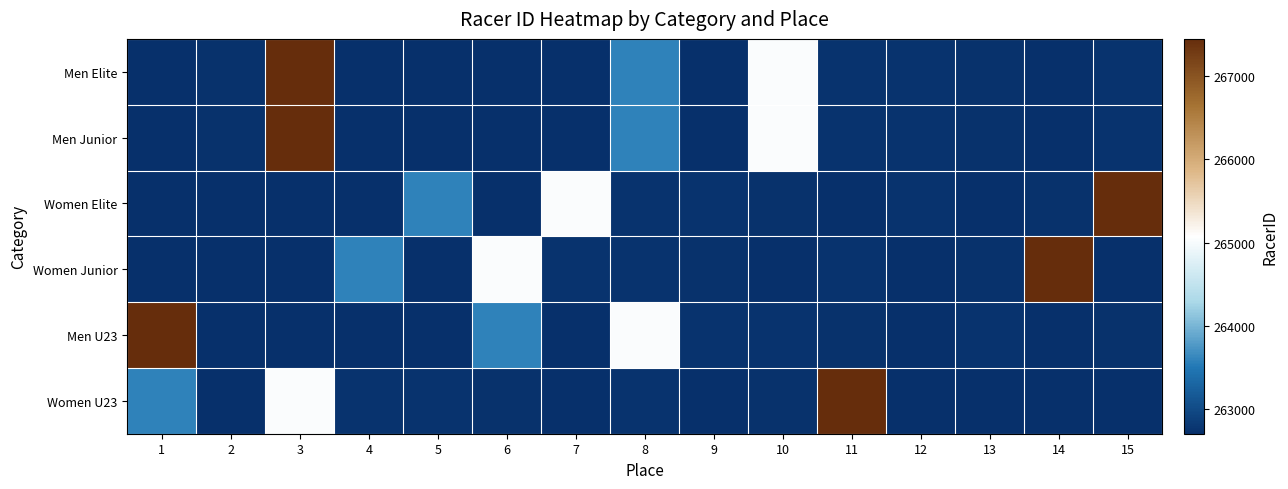

At how many categories does at least one series exceed 266399?

5